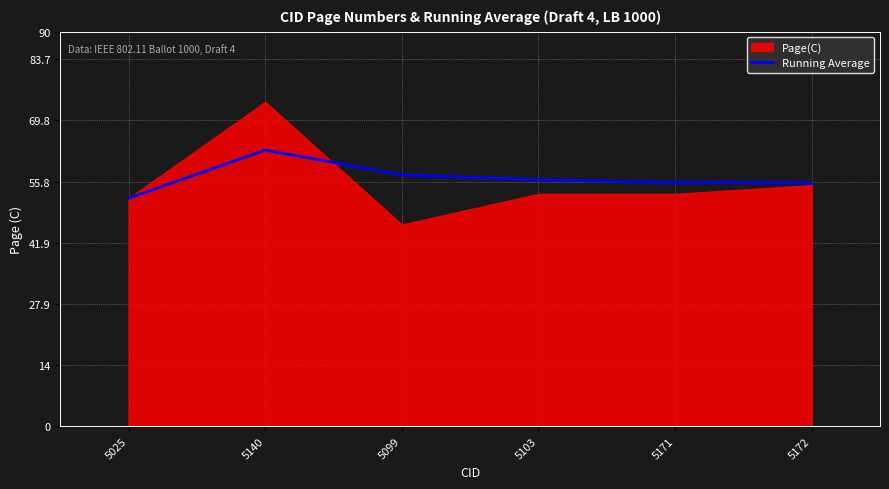

The value of Running Average at 5103 is 56.2. True or false?

True